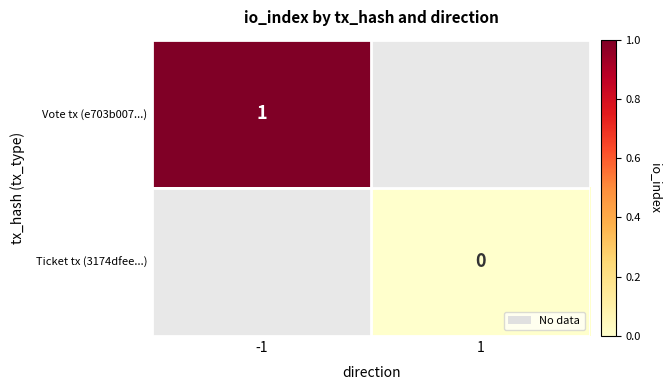

The value of Ticket tx (3174dfee...) at 1 is 0.0. True or false?

True